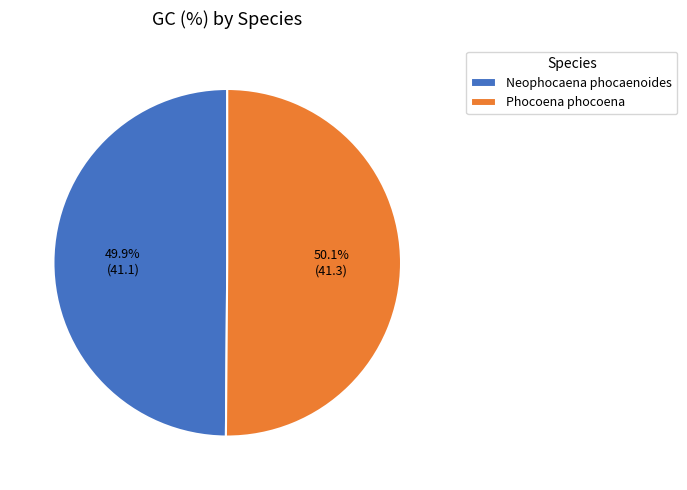

What is the total percentage of Phocoena phocoena and Neophocaena phocaenoides?

100.0%